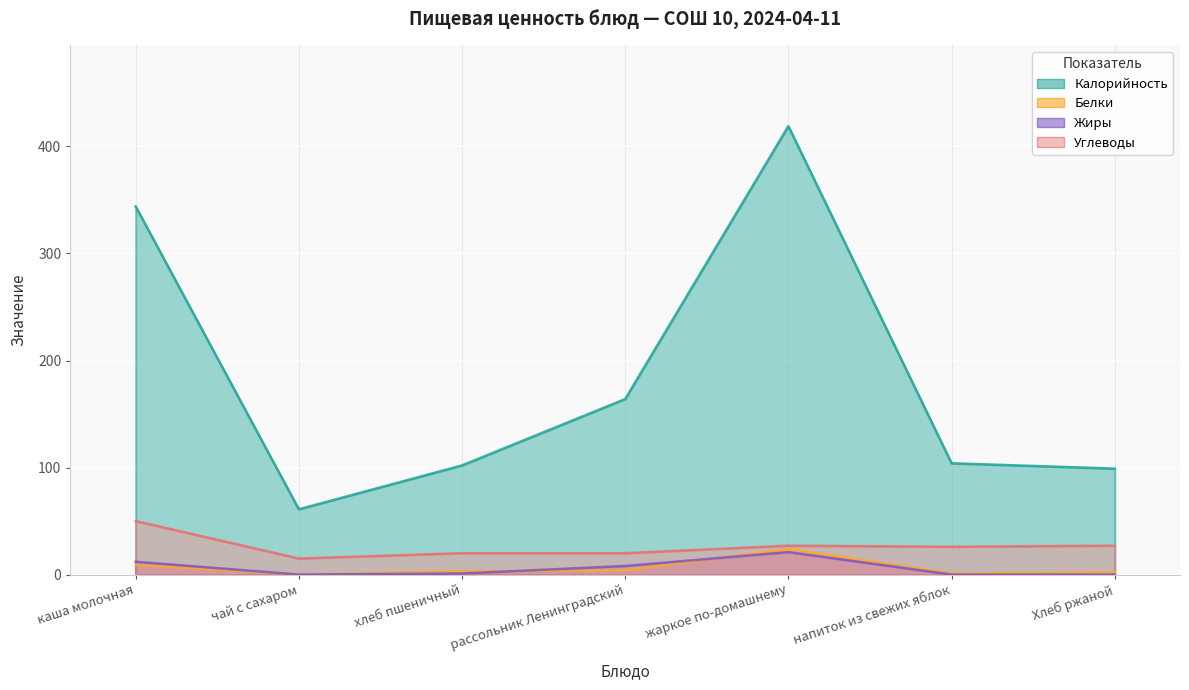

Where is the first local minimum for Жиры?

чай с сахаром